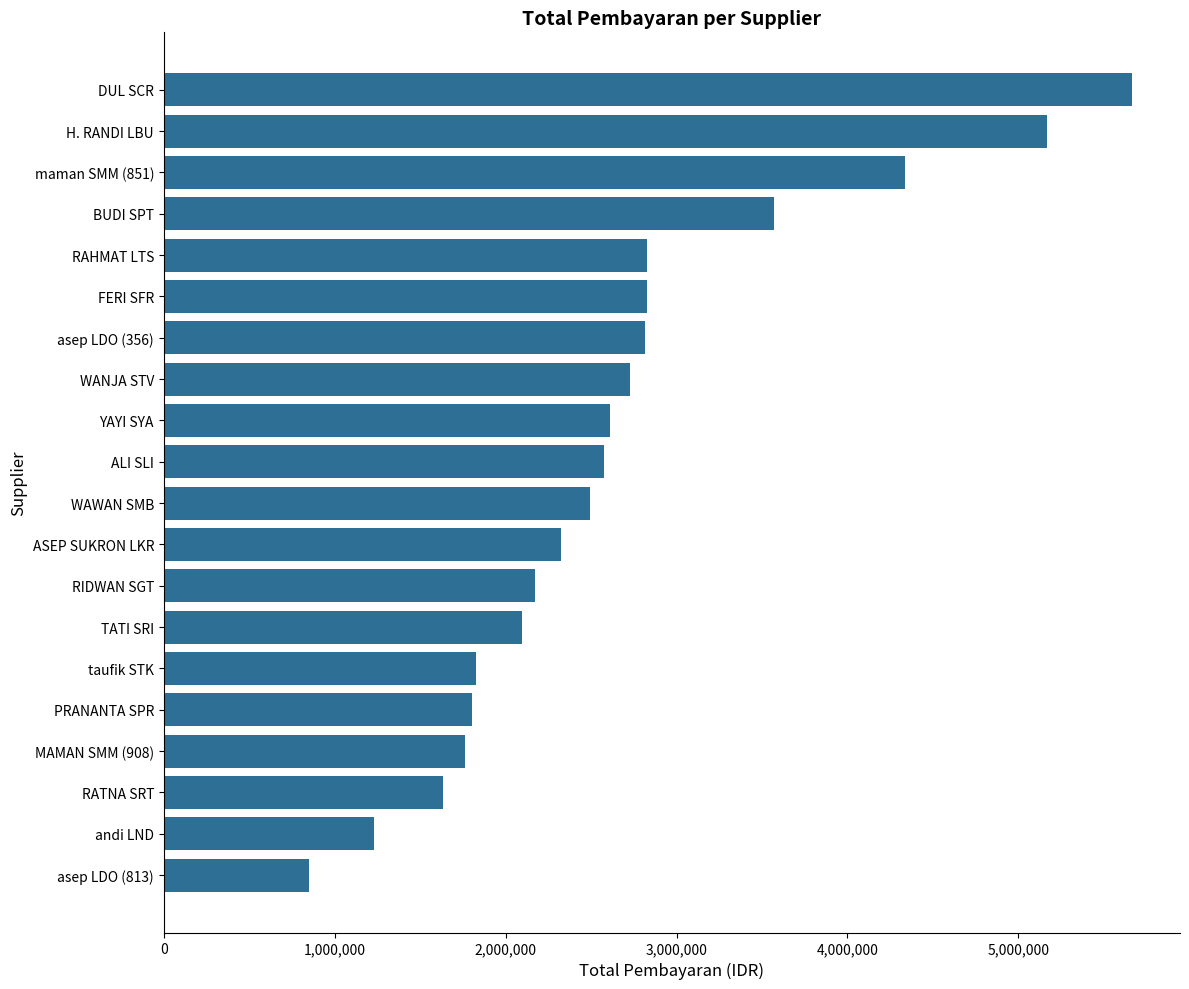

What is the minimum value shown in the chart?

852000